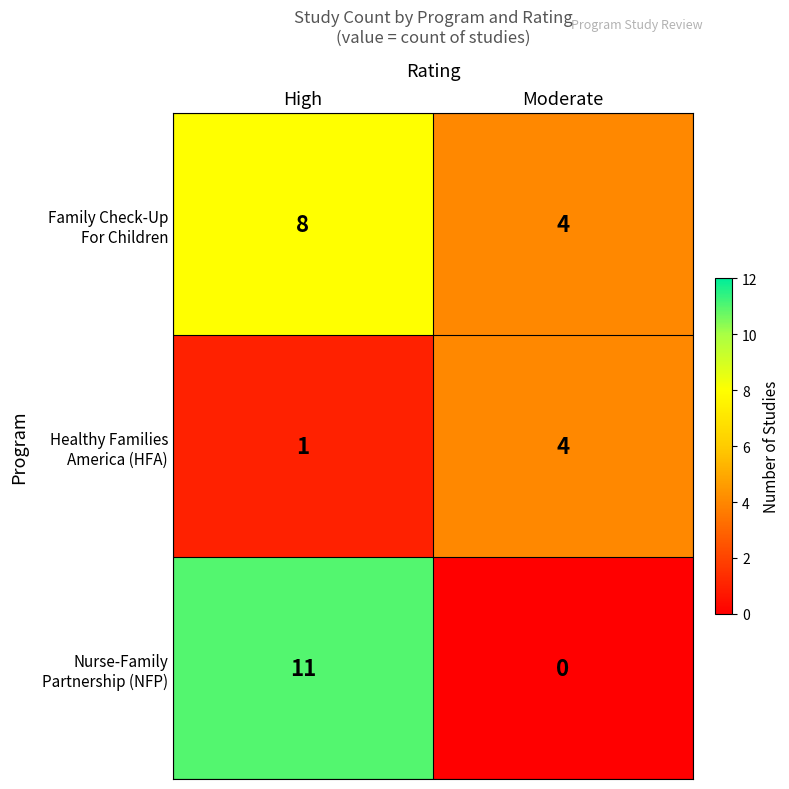

What is the total value across all series at High?

20